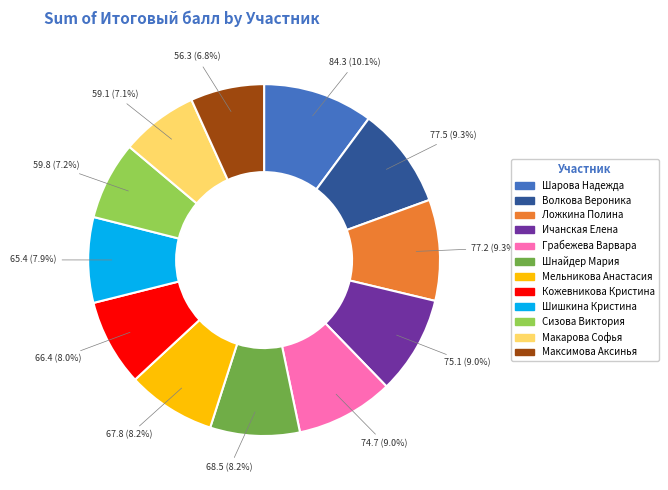

What is the largest slice in the pie chart?

Шарова Надежда